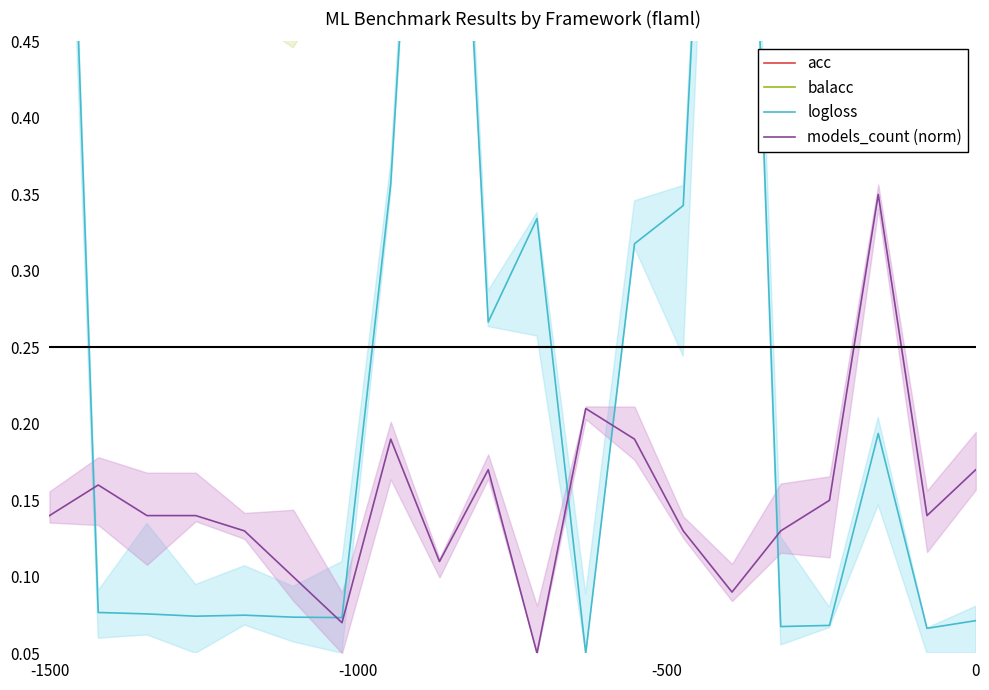

Between which two adjacent categories do acc and logloss first intersect?

-1500 and -1000